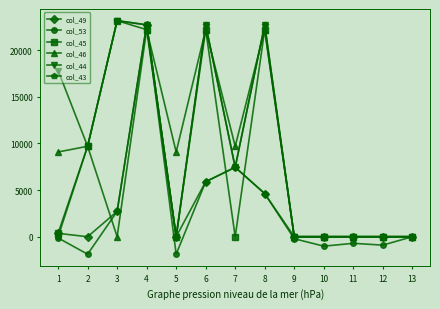

What is the greatest value displayed?

23175.8